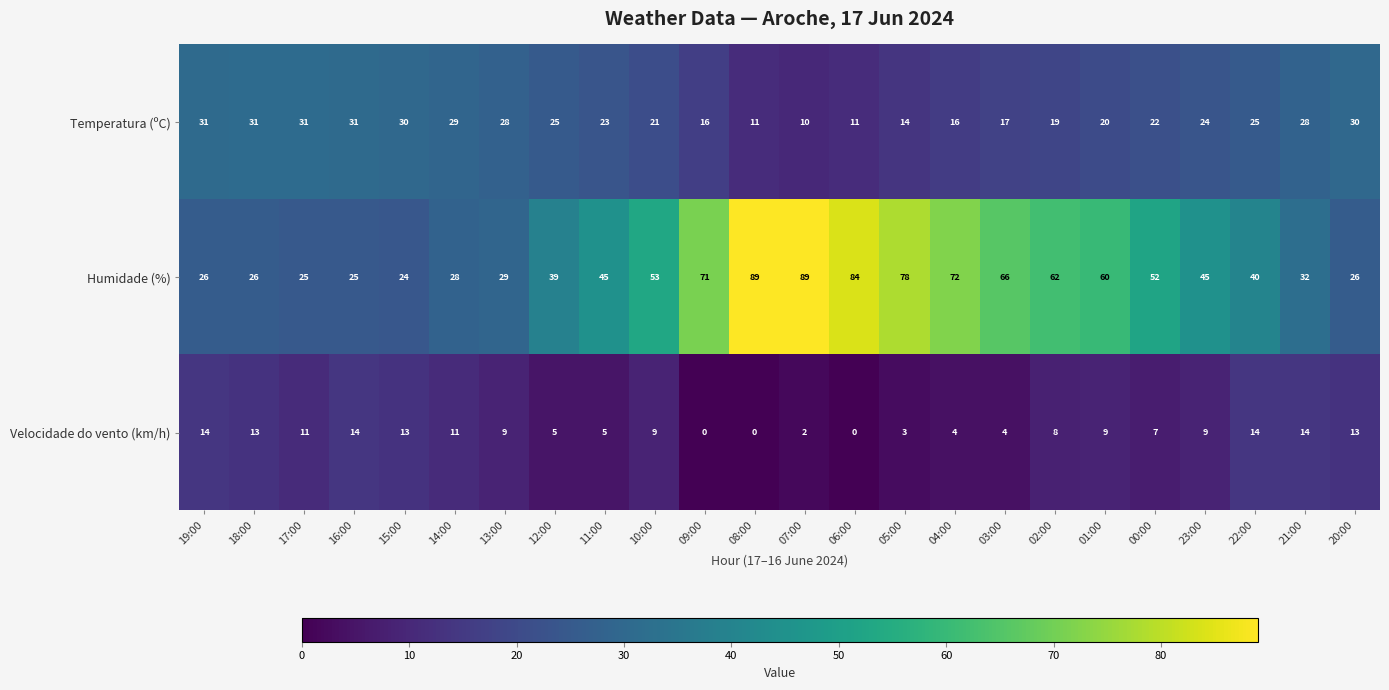

What is the sum of all Humidade (%) values?

1186